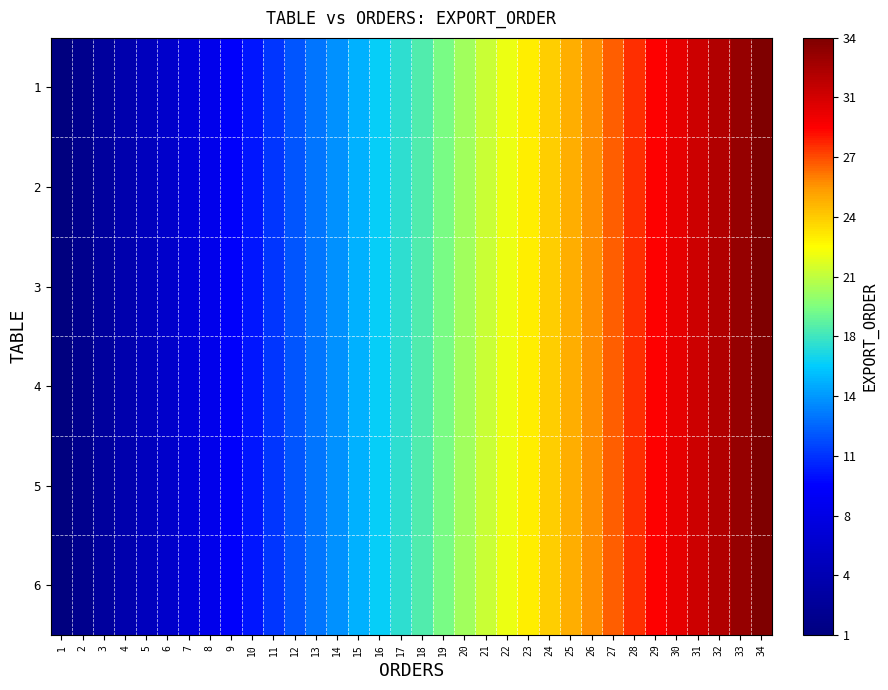

Which series has the largest total across all categories?

1